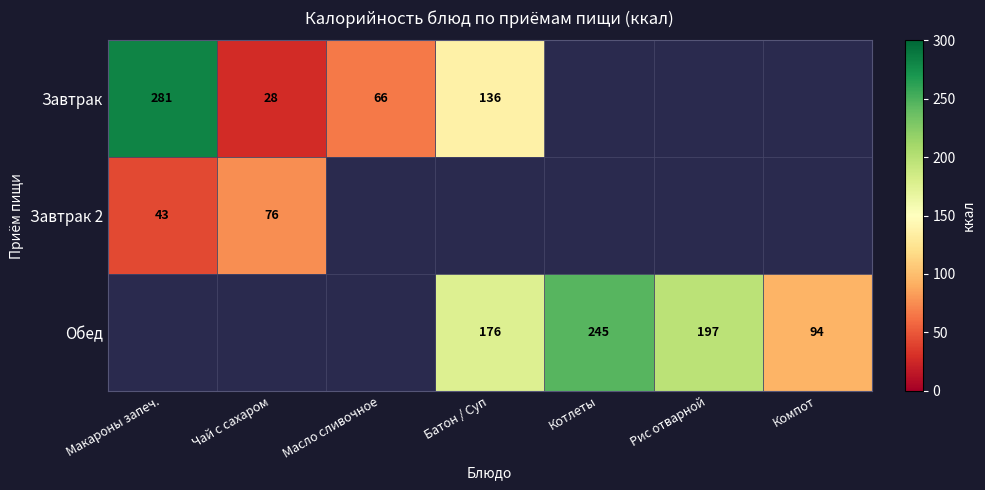

The Завтрак 2 series shows 107.4 at Чай с сахаром. True or false?

False